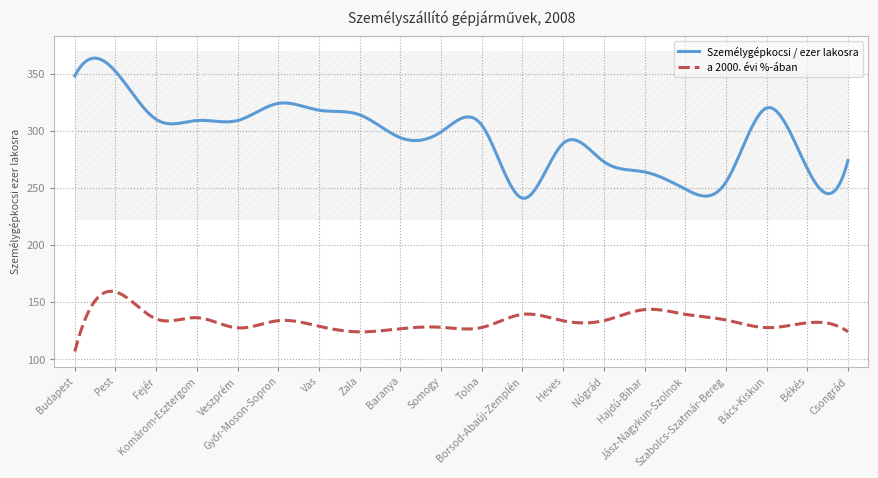

At which label does Személygépkocsi / ezer lakosra reach its peak?

Pest